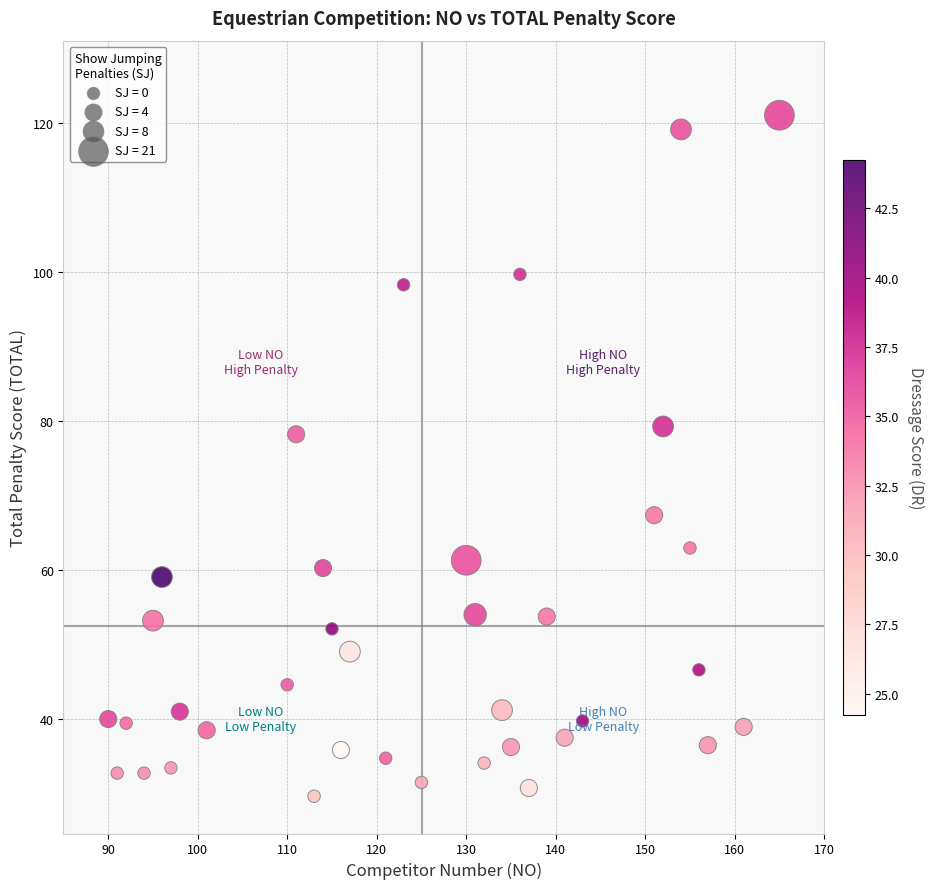

What is the range of X values (max minus min)?

75.0